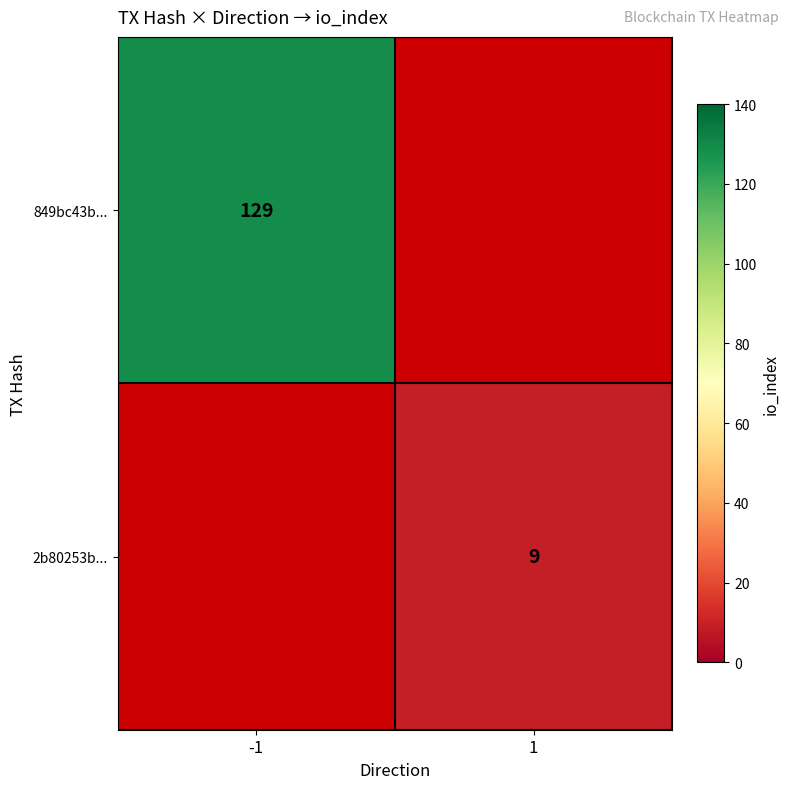

The 849bc43b... series shows 50 at -1. True or false?

False